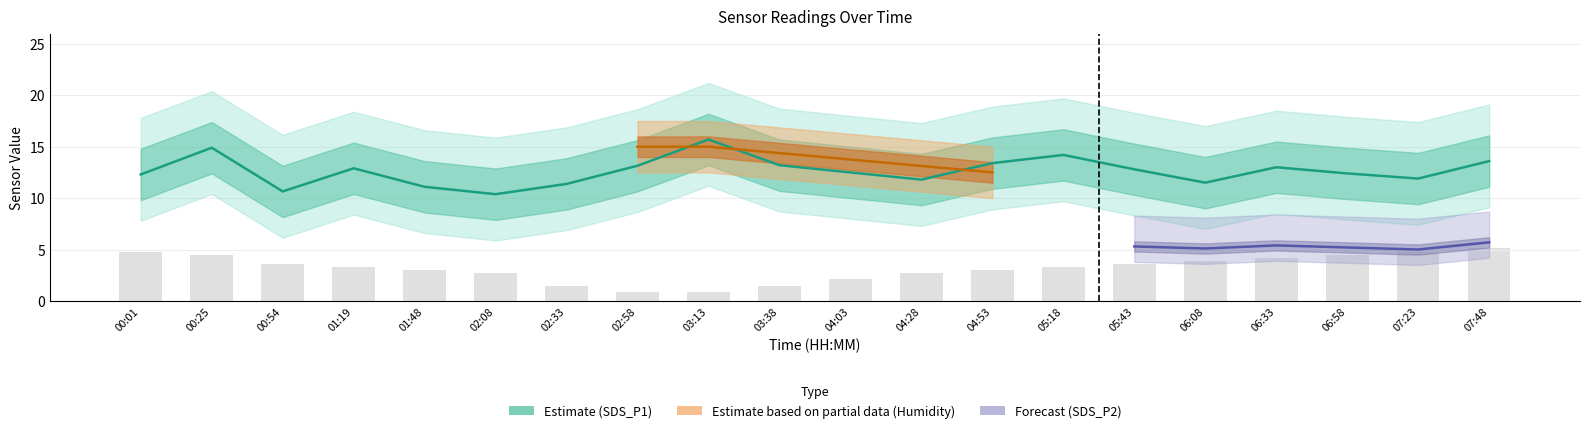

Where is Temp nearest to the value 3?

01:48